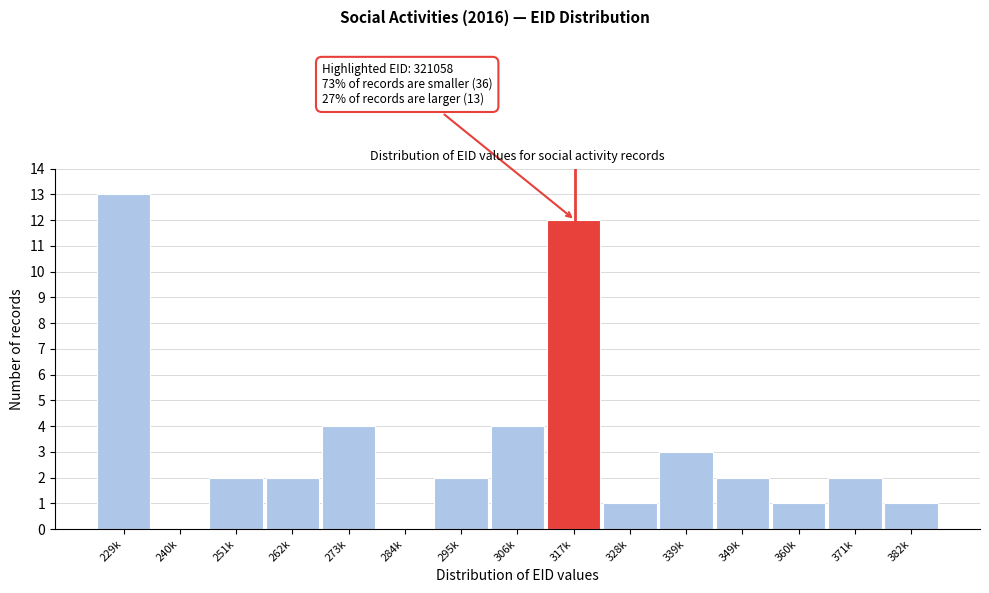

What is the sum of the values at 306k and 273k?

8